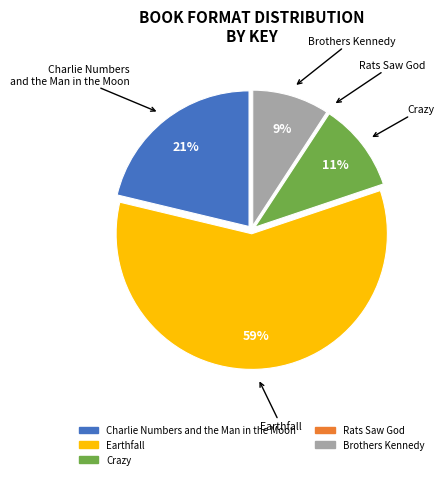

Does Earthfall account for over 50% of the chart?

Yes